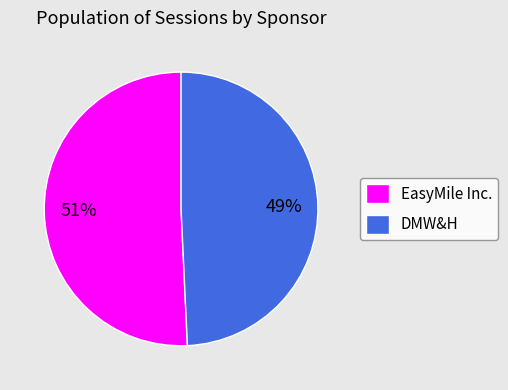

The EasyMile Inc. slice represents 51% of the pie. True or false?

True